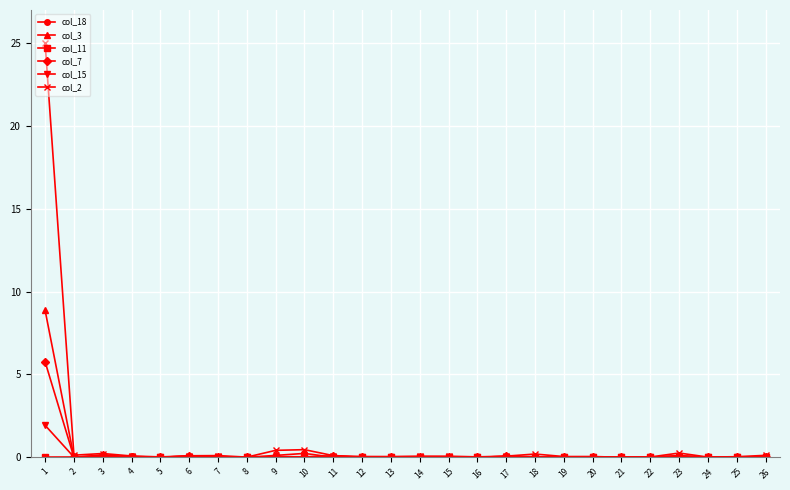

The value of col_7 at 14 is -3.3. True or false?

False